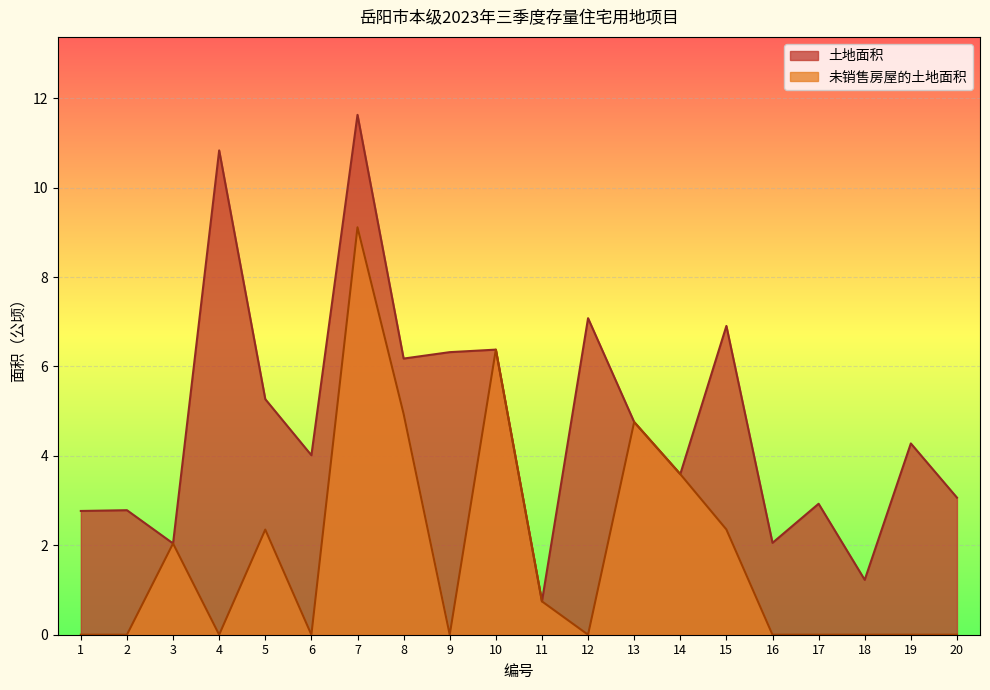

True or false: 未销售房屋的土地面积 and 土地面积 intersect in this chart.

True